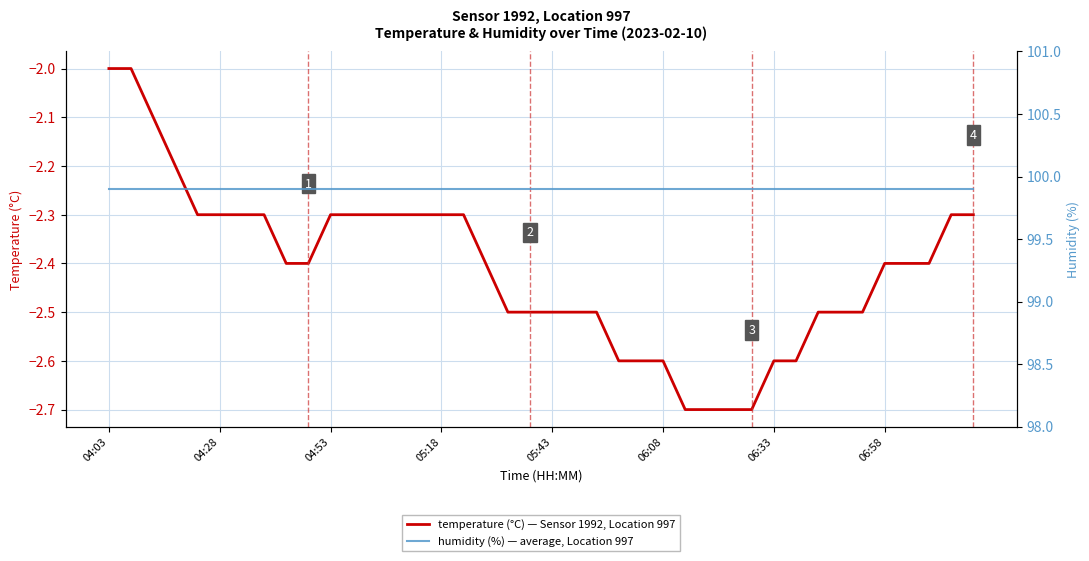

The temperature (°C) — Sensor 1992, Location 997 series shows -1.0 at 04:28. True or false?

False